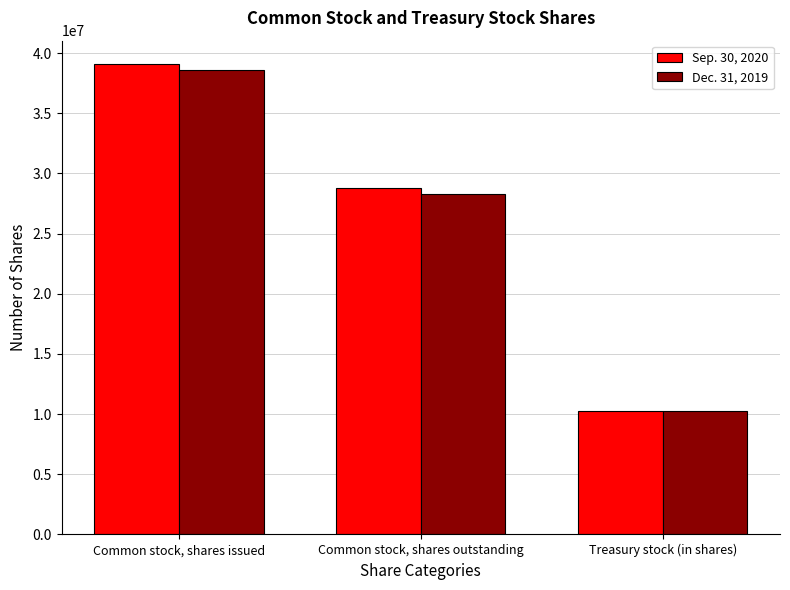

What is the label of the 1st bar from the right?

Treasury stock (in shares)